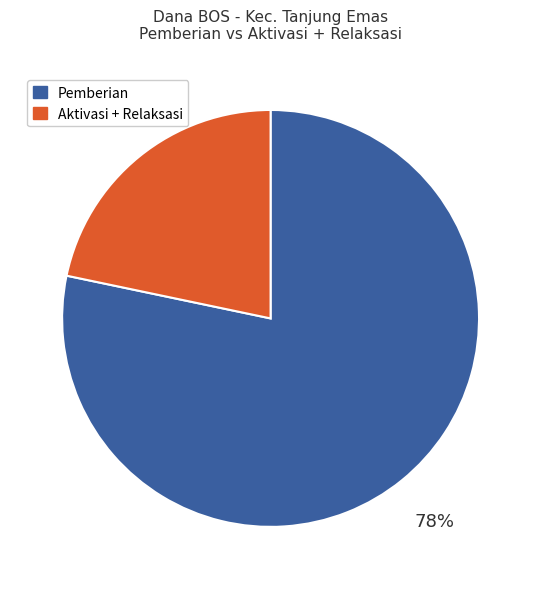

Does any single category account for the majority?

Yes